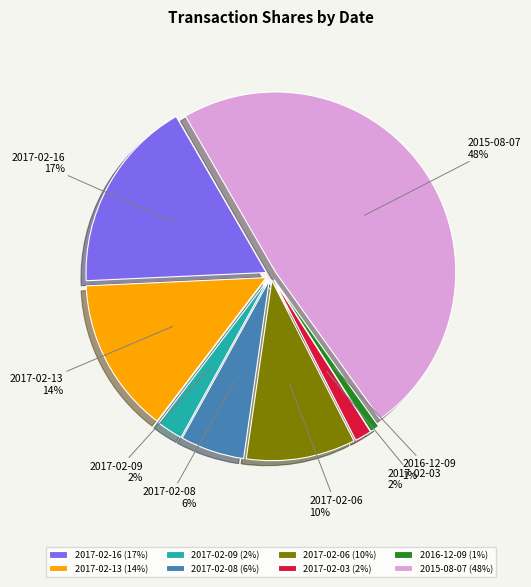

Between 2017-02-06 and 2017-02-08, which is larger?

2017-02-06